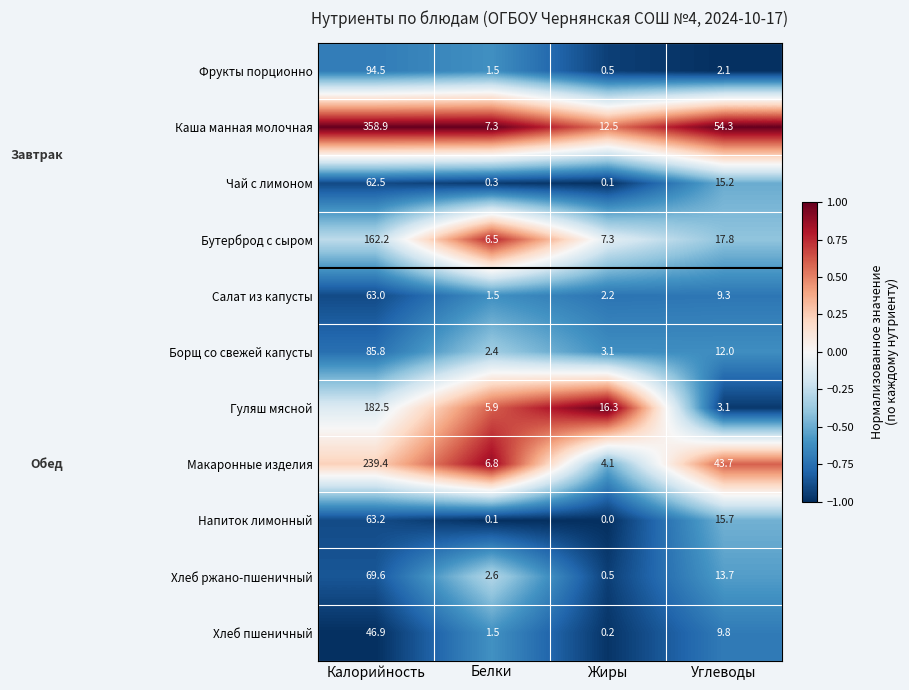

At which label does Чай с лимоном first exceed 15?

Калорийность